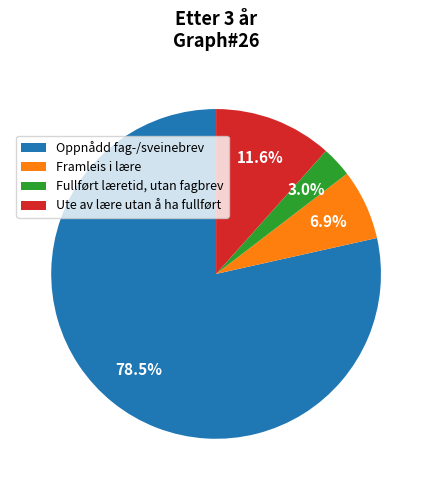

Count the number of slices in the pie.

4